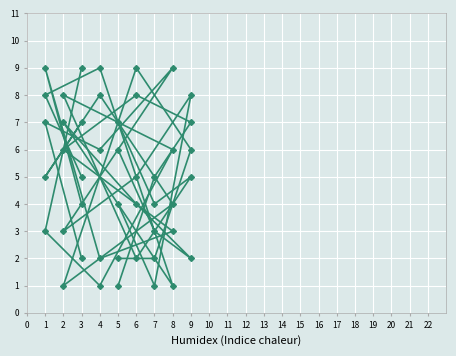

In col_3, how many points are higher than both neighbors (excluding endpoints)?

2